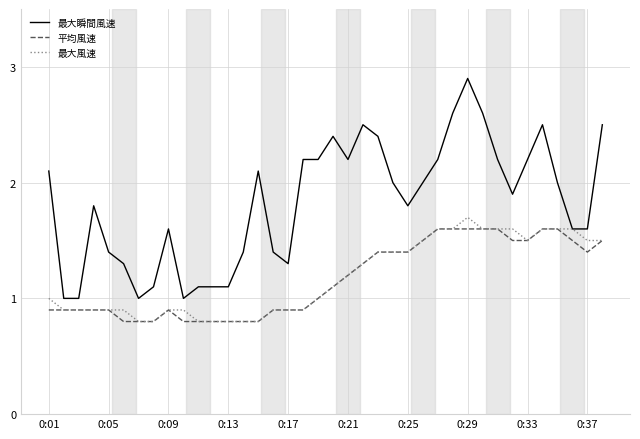

What is the lowest value of the 最大風速 series?

0.8